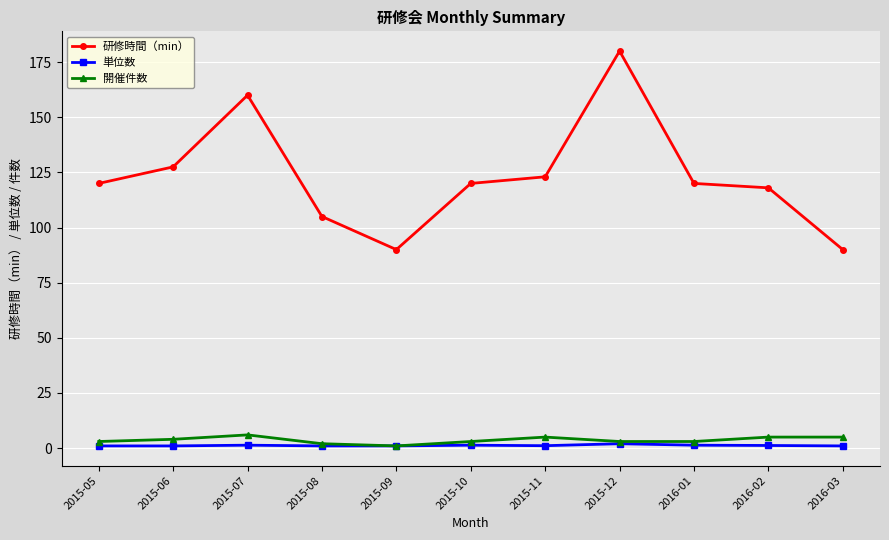

True or false: 単位数 and 研修時間（min） cross at least once.

False